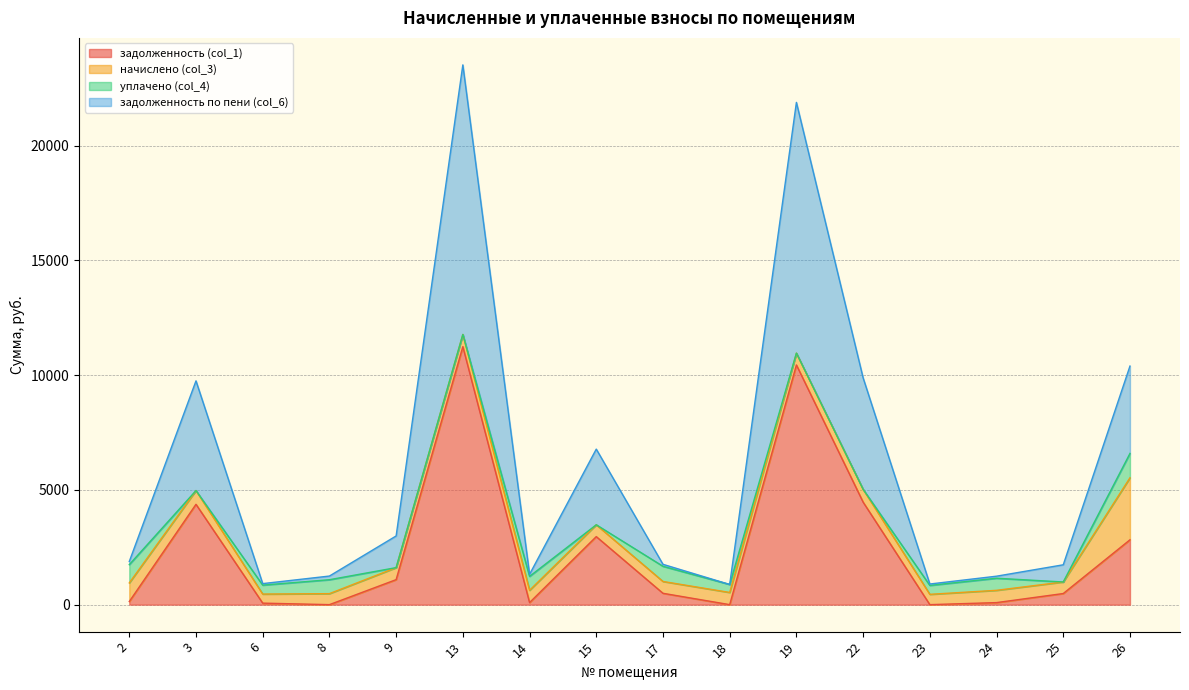

Which series has the widest spread of values?

задолженность по пени (col_6)